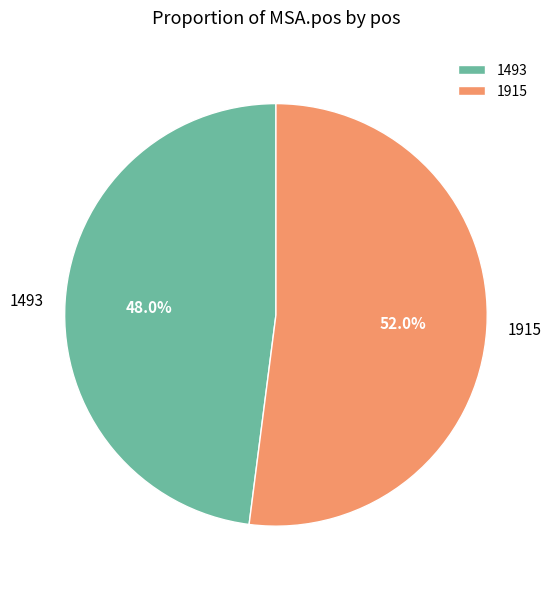

True or false: 1493 accounts for 48% of the total.

True